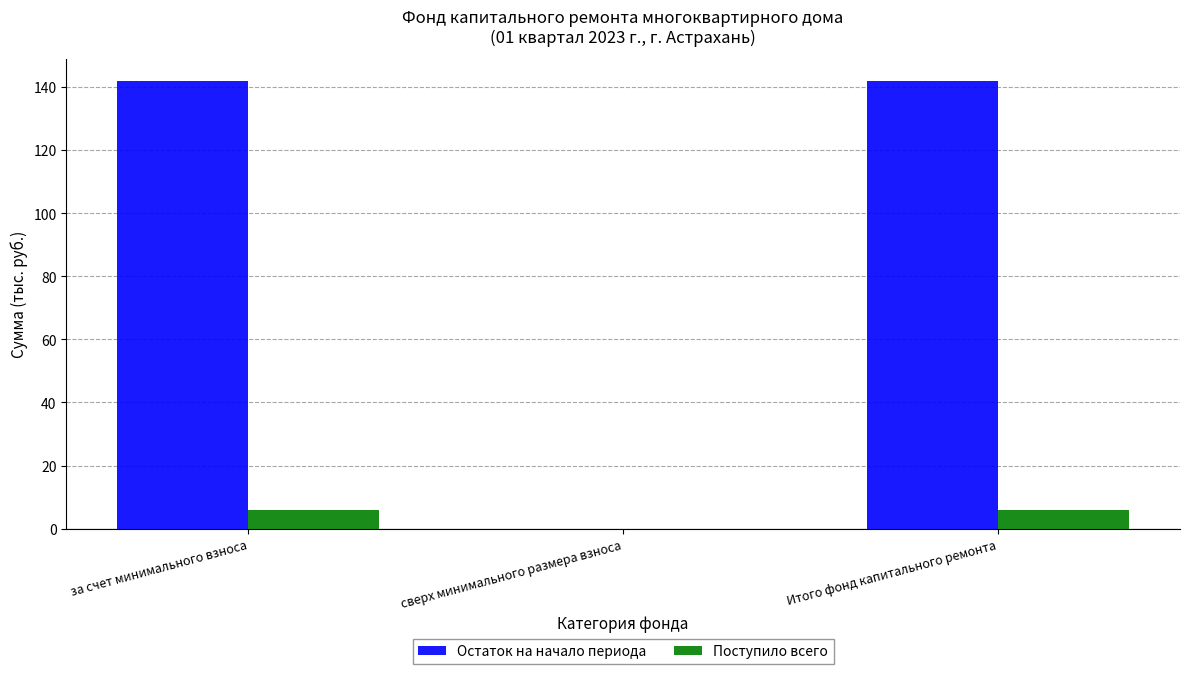

What is the total value across all series at Итого фонд капитального ремонта?

147.8